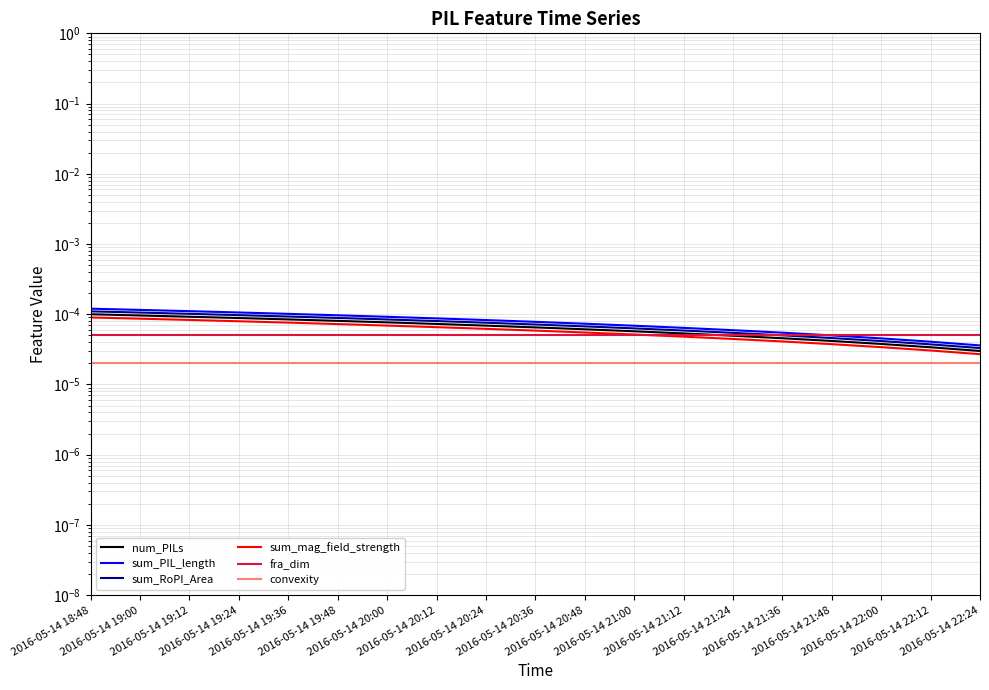

Is the value of sum_mag_field_strength at 2016-05-14 20:12 greater than the value of sum_PIL_length at 2016-05-14 20:12?

No